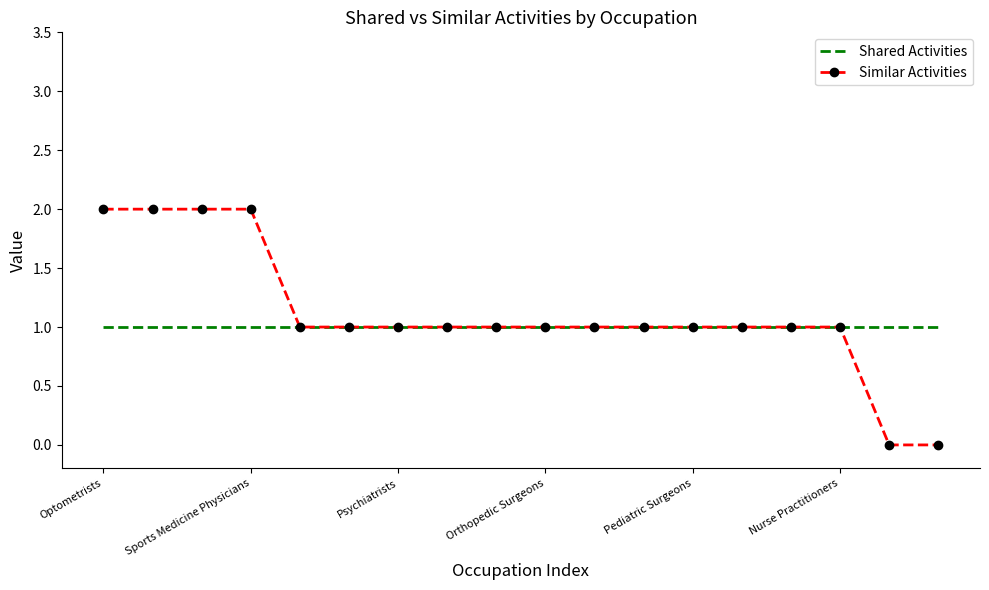

Which series has the widest spread of values?

Similar Activities